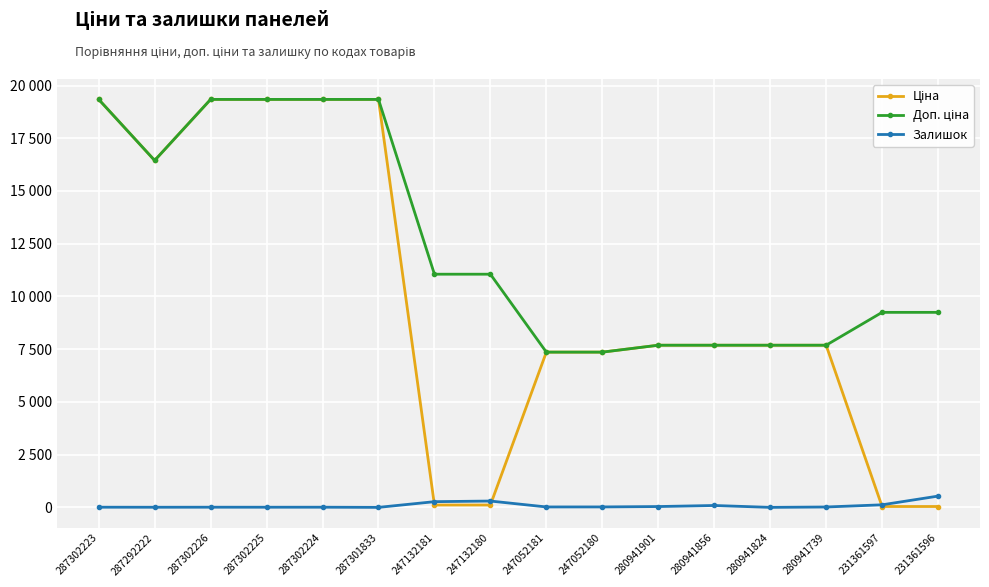

Does the chart have visible grid lines?

Yes